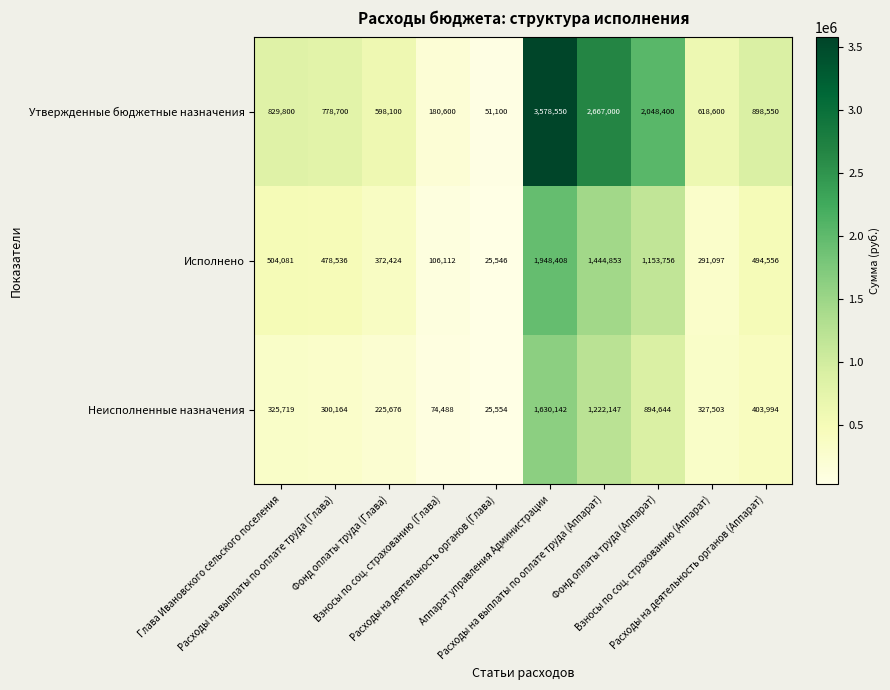

Rank the series by their average value, from lowest to highest.

Неисполненные назначения, Исполнено, Утвержденные бюджетные назначения